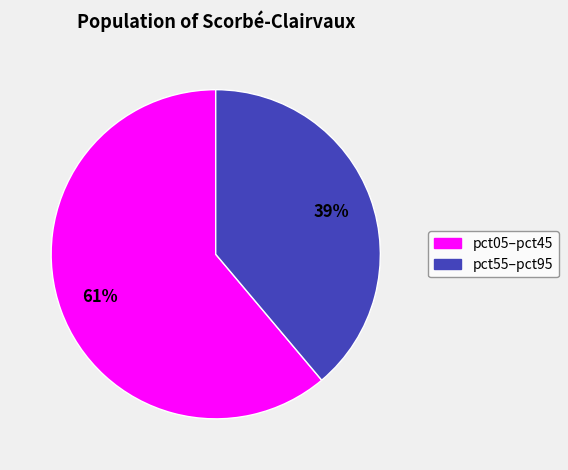

To the nearest percent, what is the average slice percentage?

50%